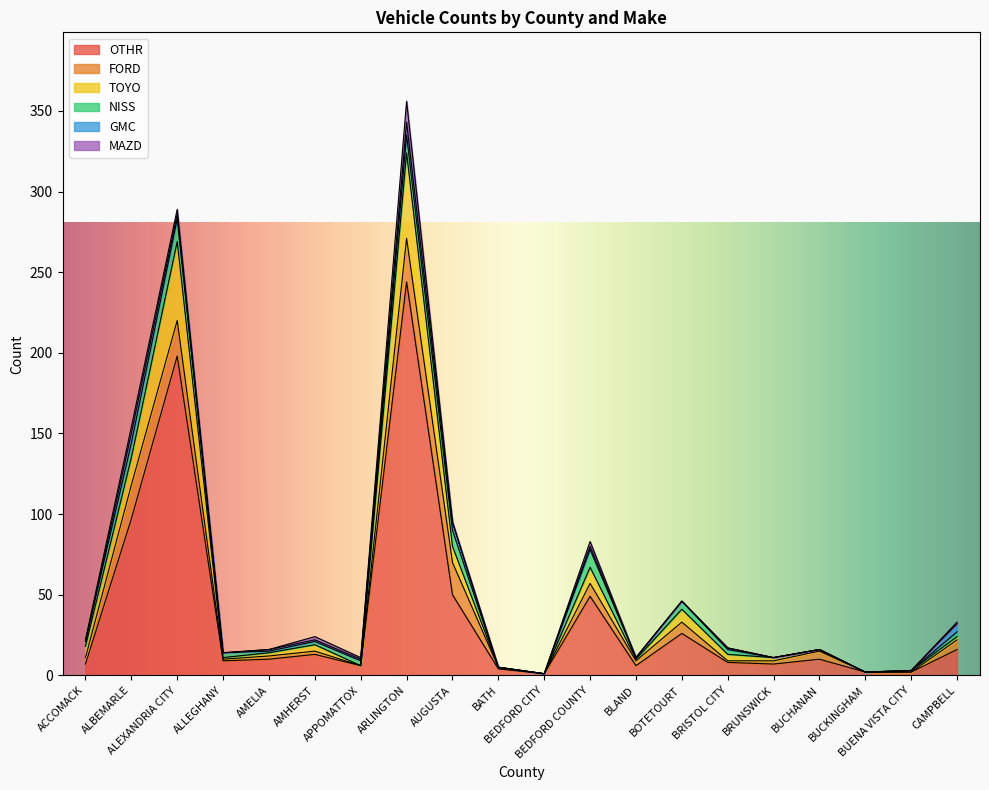

What is the maximum value for OTHR?

244